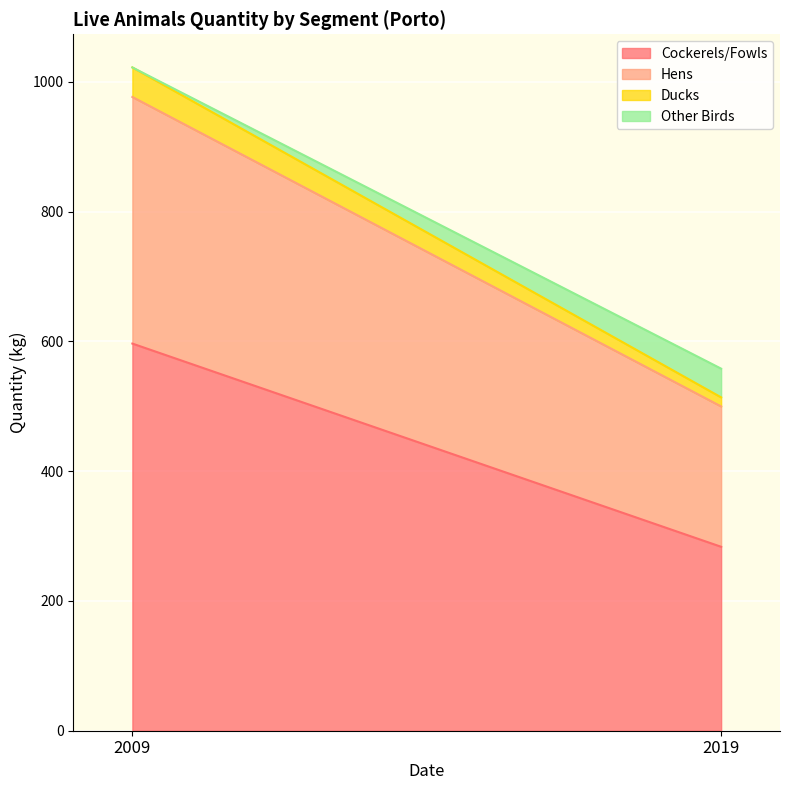

Does the chart display data point markers on the line(s)?

No